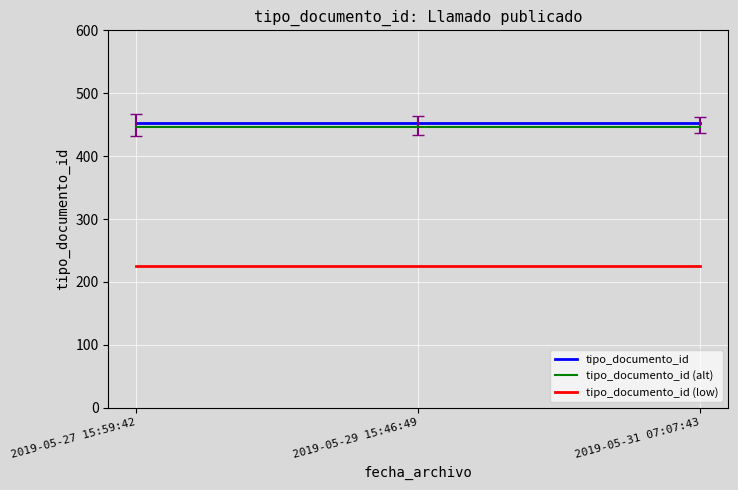

What is the difference between the highest and lowest values at 2019-05-29 15:46:49?

226